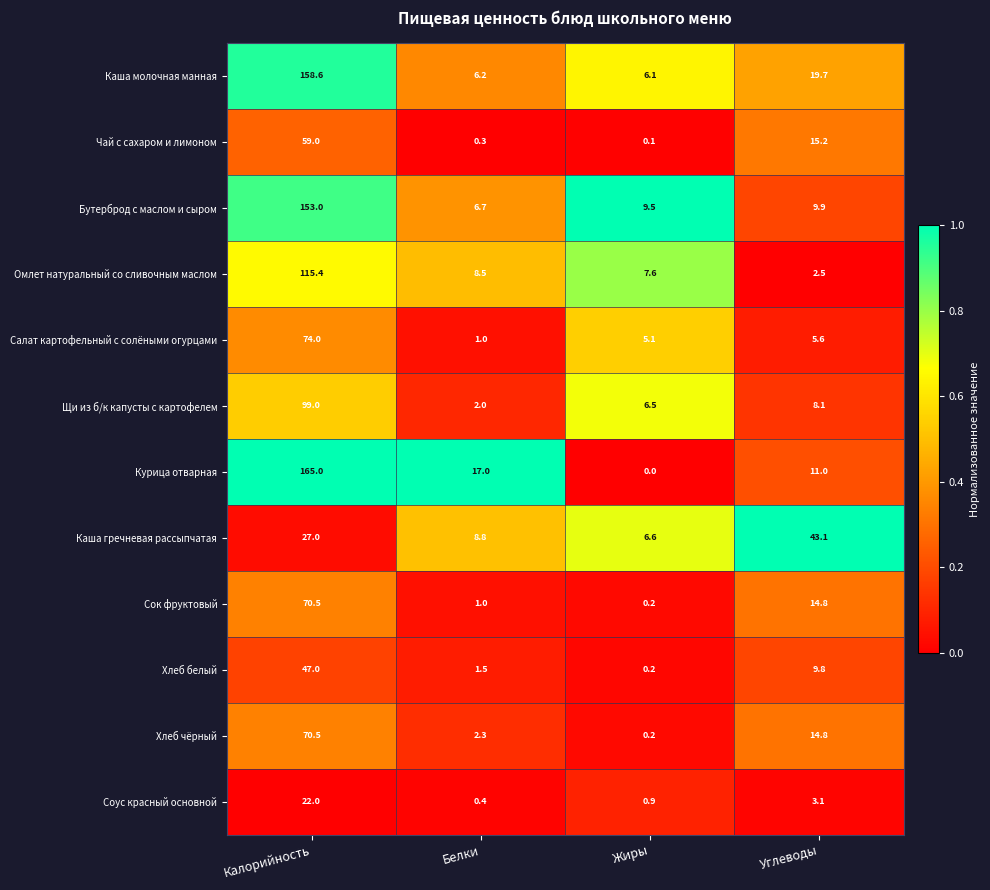

What is the sum of all Бутерброд с маслом и сыром values?

179.1